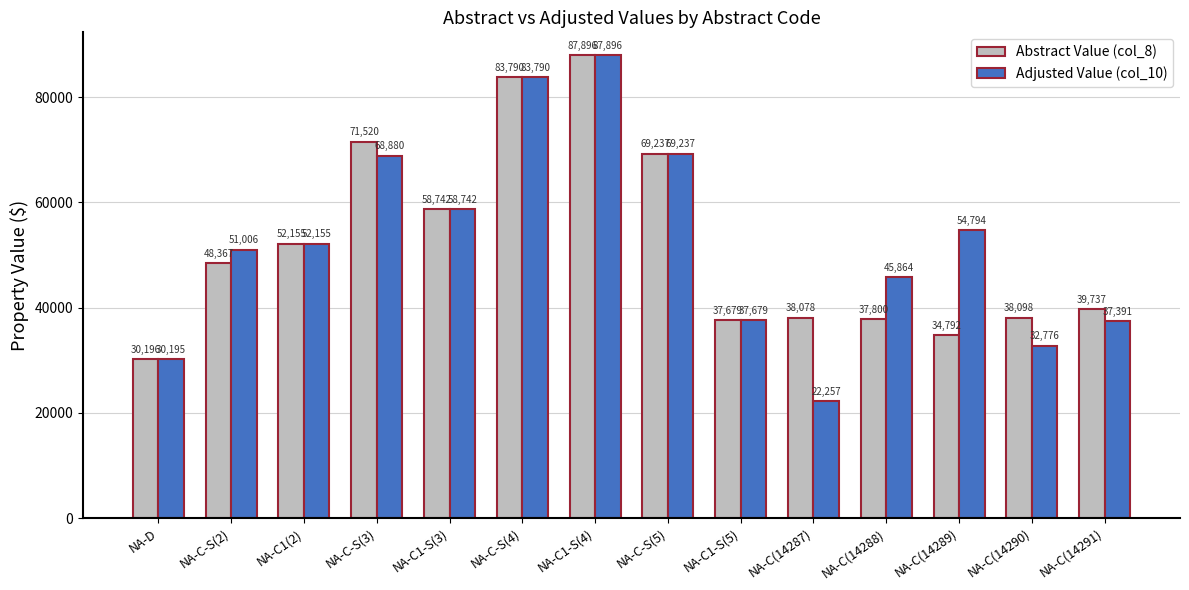

What is the minimum value for Adjusted Value (col_10)?

22257